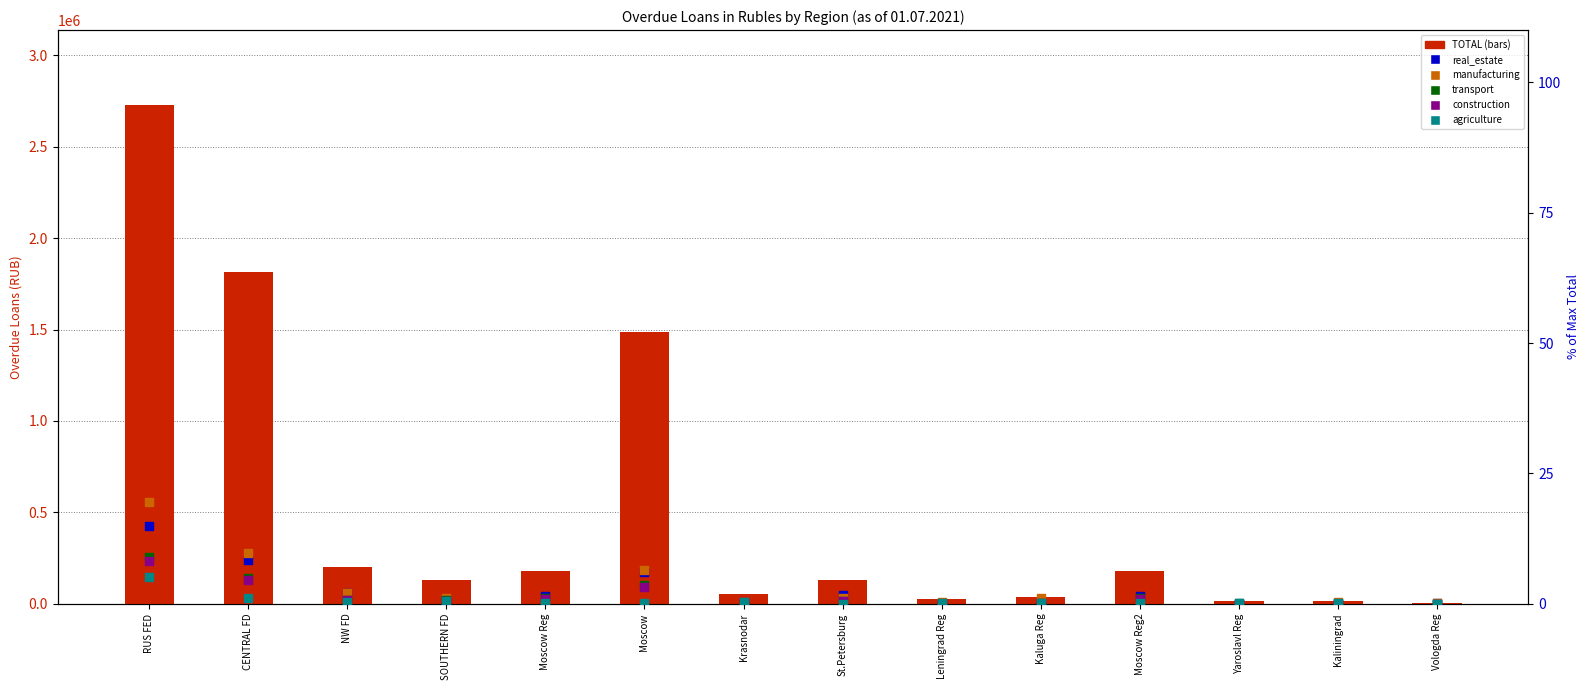

Which series has the largest Y range (max minus min)?

TOTAL